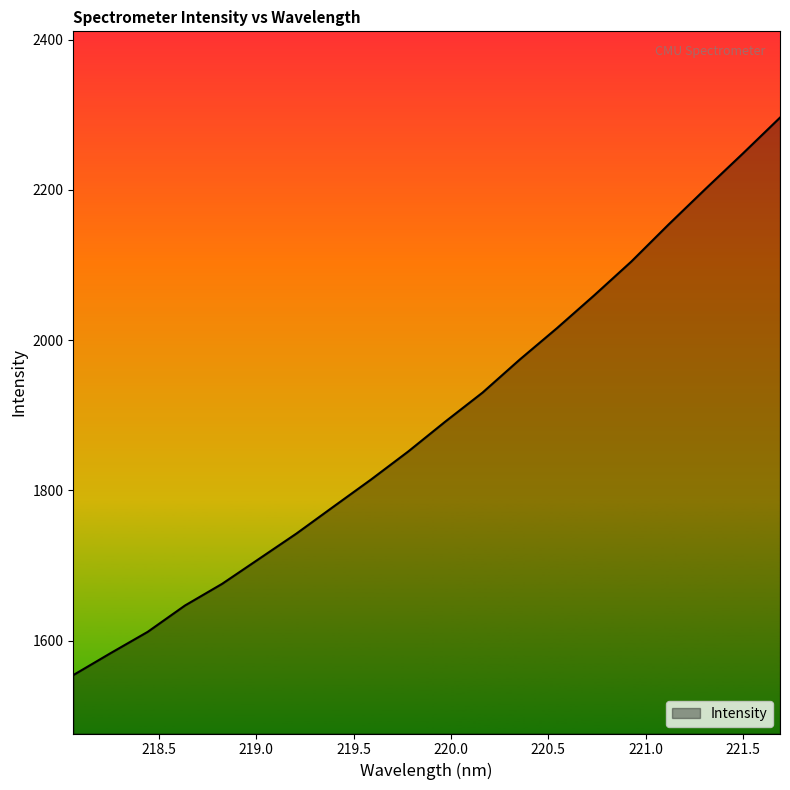

Does the chart have visible grid lines?

No